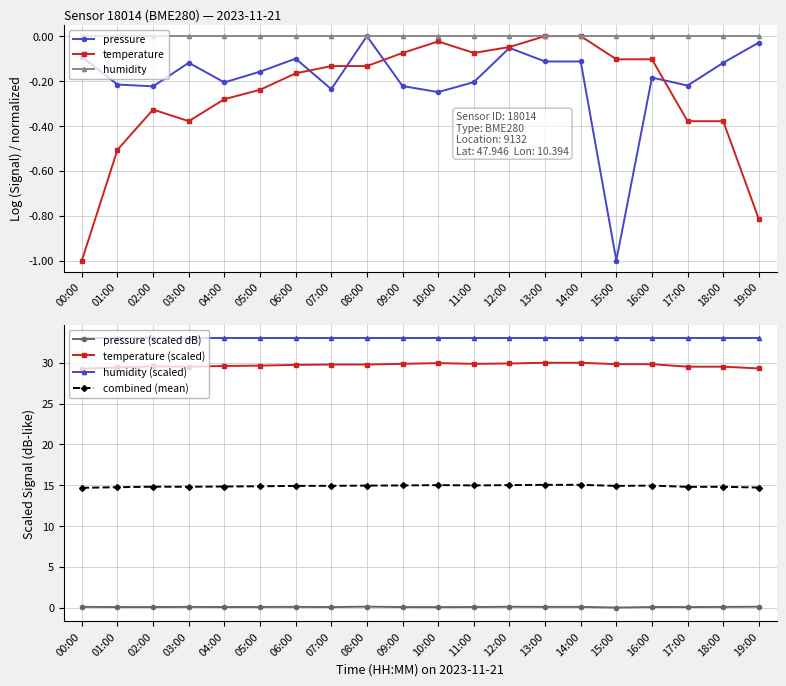

True or false: humidity (scaled) and temperature (scaled) intersect in this chart.

False